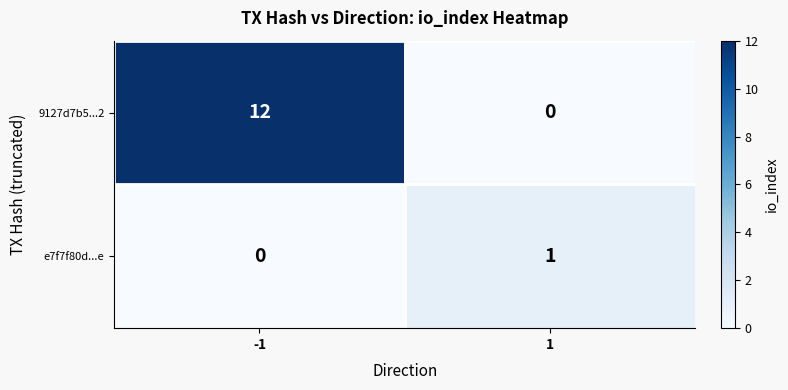

The 9127d7b5...2 series shows 0 at 1. True or false?

True